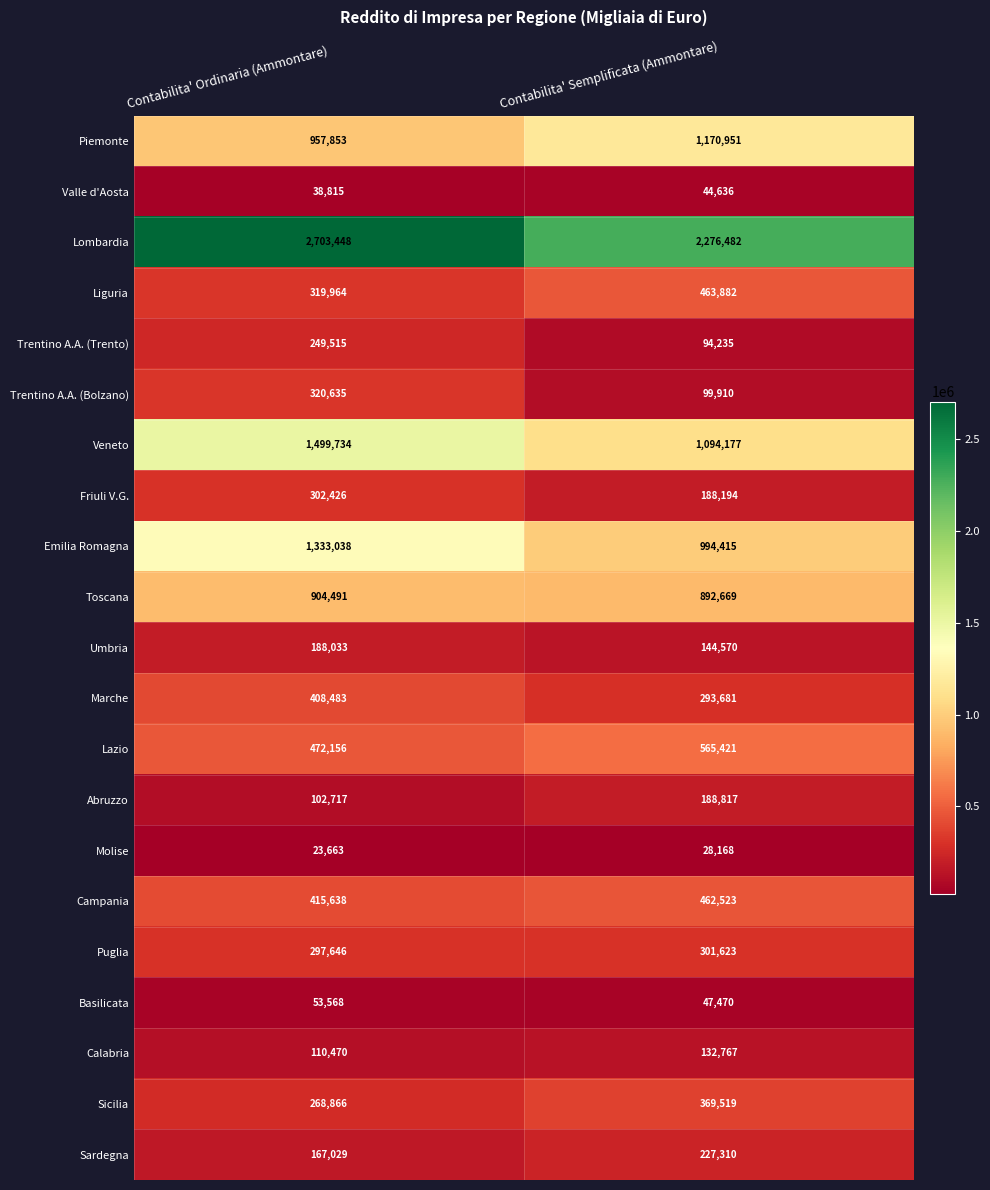

Between Contabilita' Ordinaria (Ammontare) and Contabilita' Semplificata (Ammontare), which series saw the biggest shift?

Lombardia